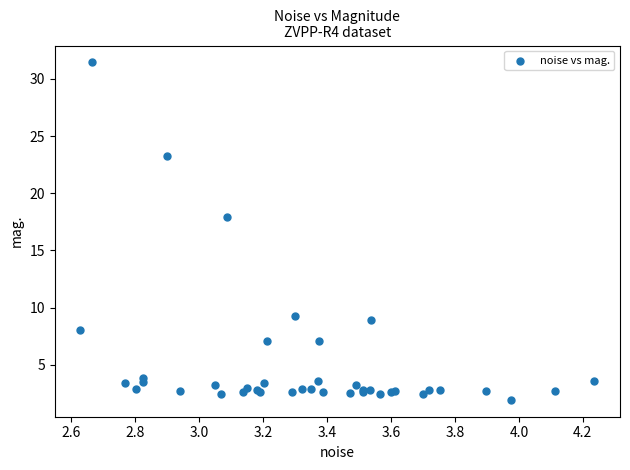

What Y value in the scatter plot is closest to 16?

17.9